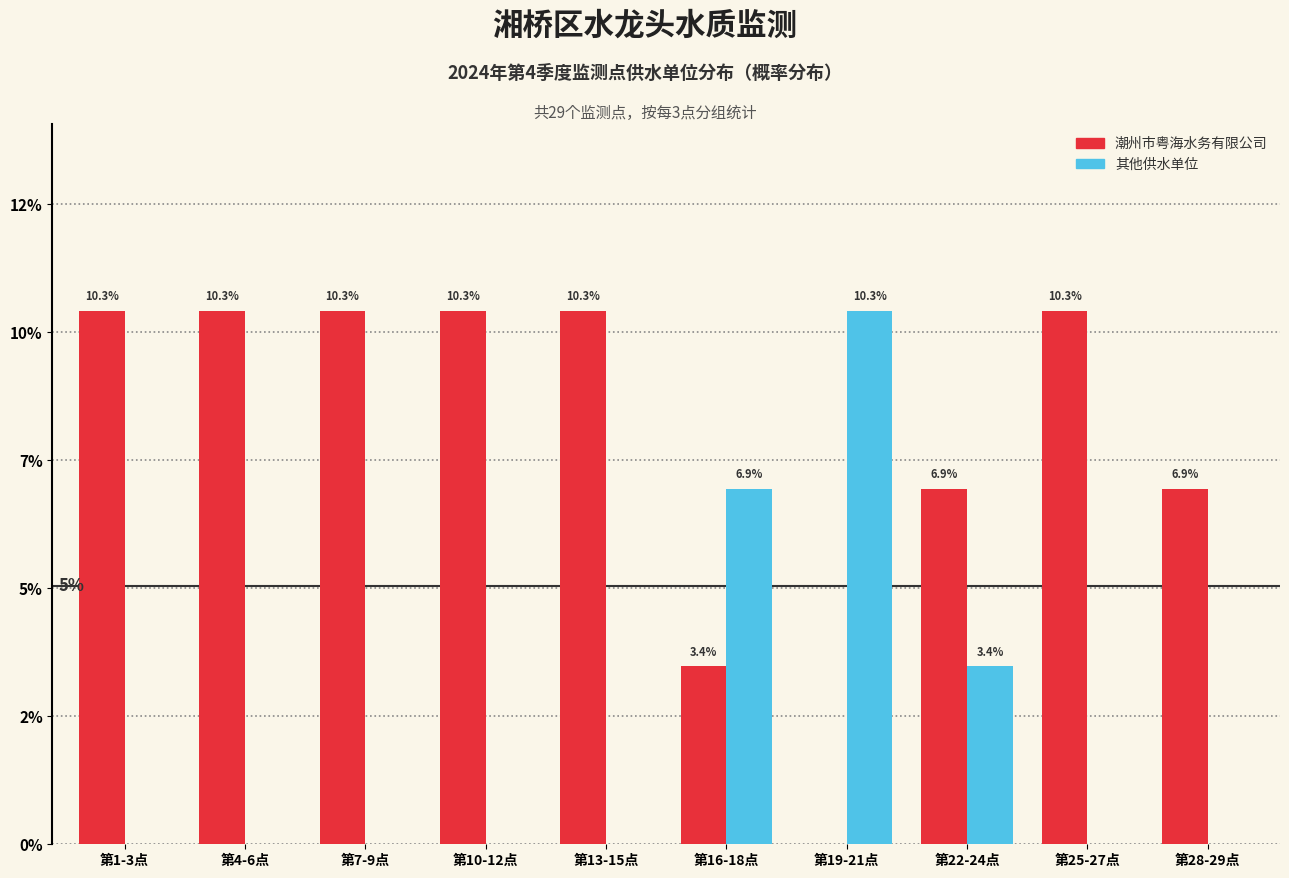

What are all the series names shown in the legend?

潮州市粤海水务有限公司, 其他供水单位